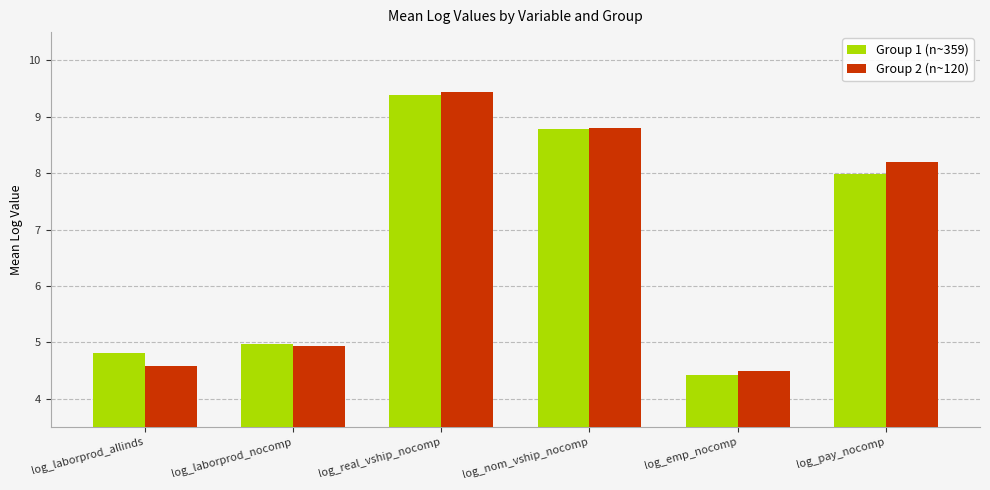

How many groups of bars are there?

6